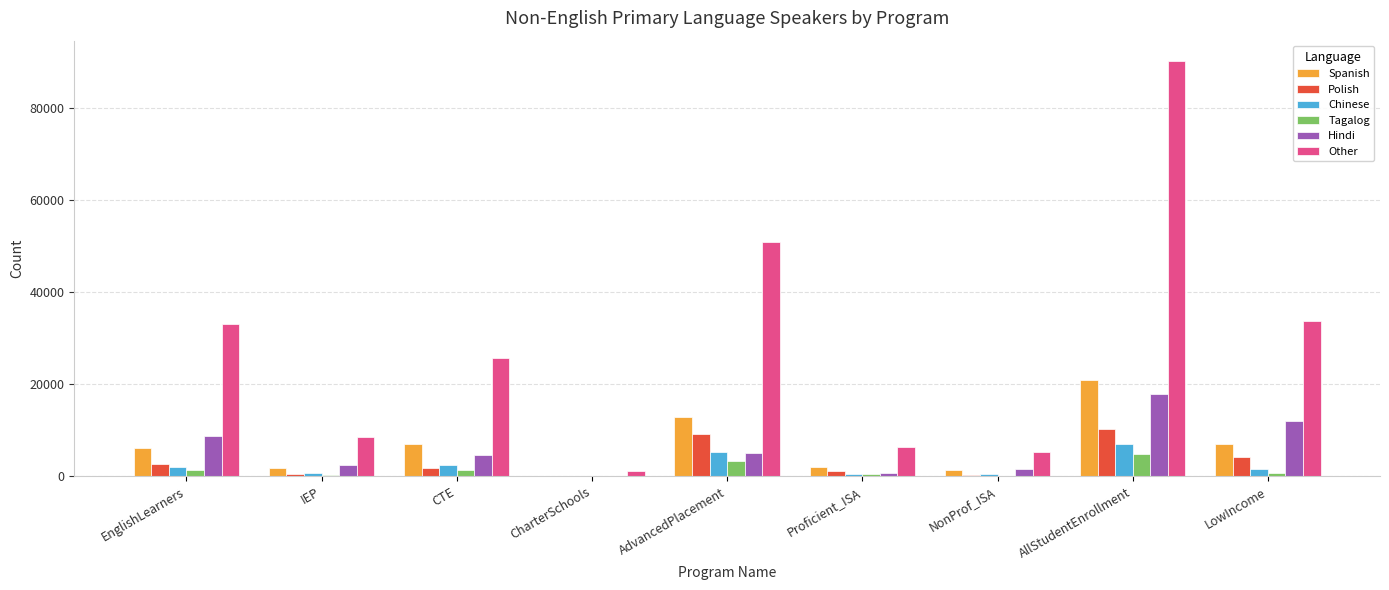

What is the sum of all Other values?

254650